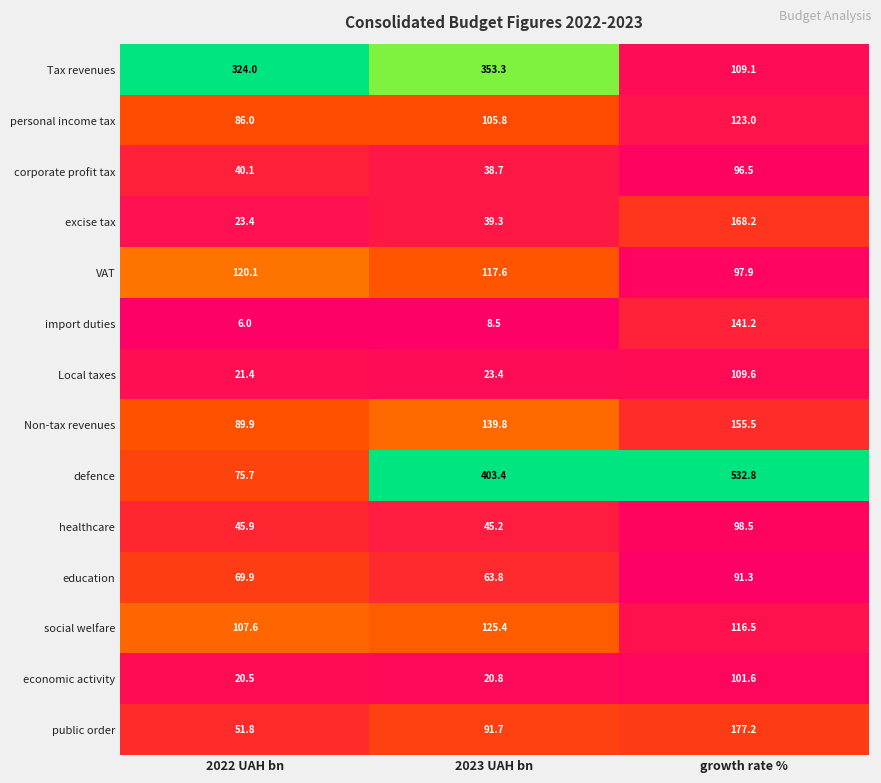

What is the total value across all series at 2022 UAH bn?

1082.3